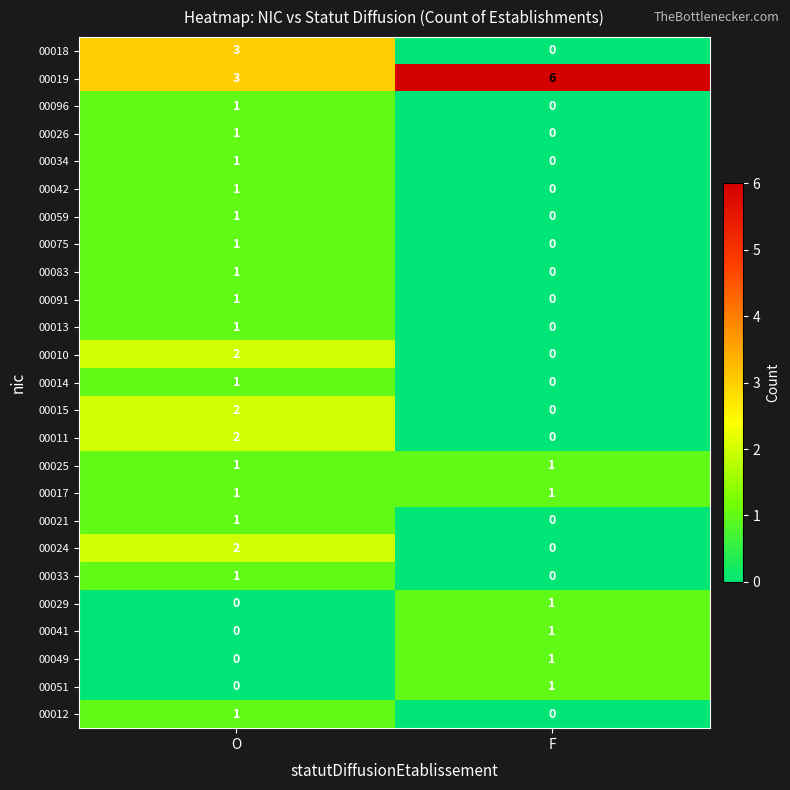

How many positive values does the 00024 series have?

1